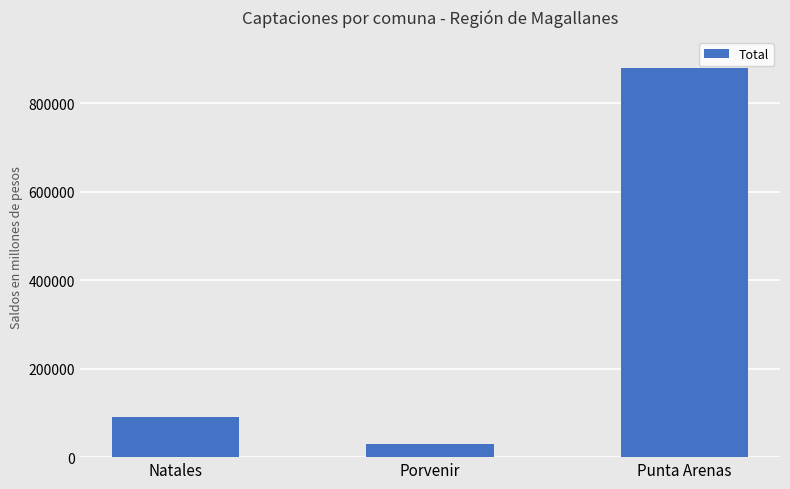

How many series are shown in this chart?

1